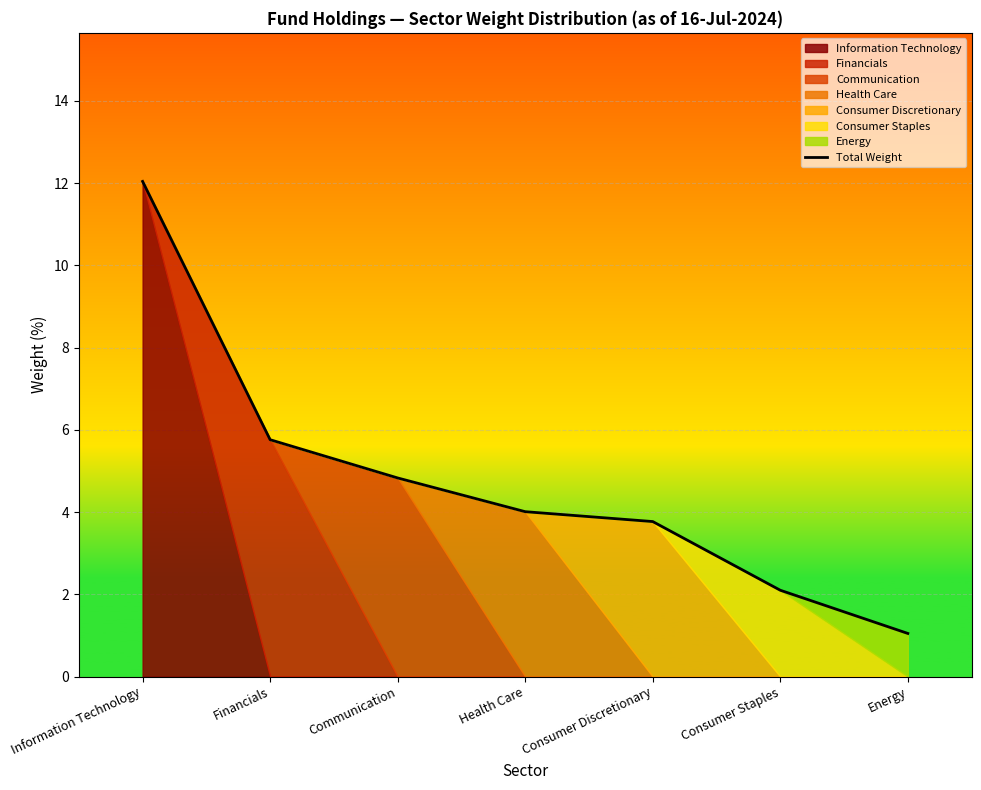

Which has a higher value, Information Technology or Health Care?

Information Technology